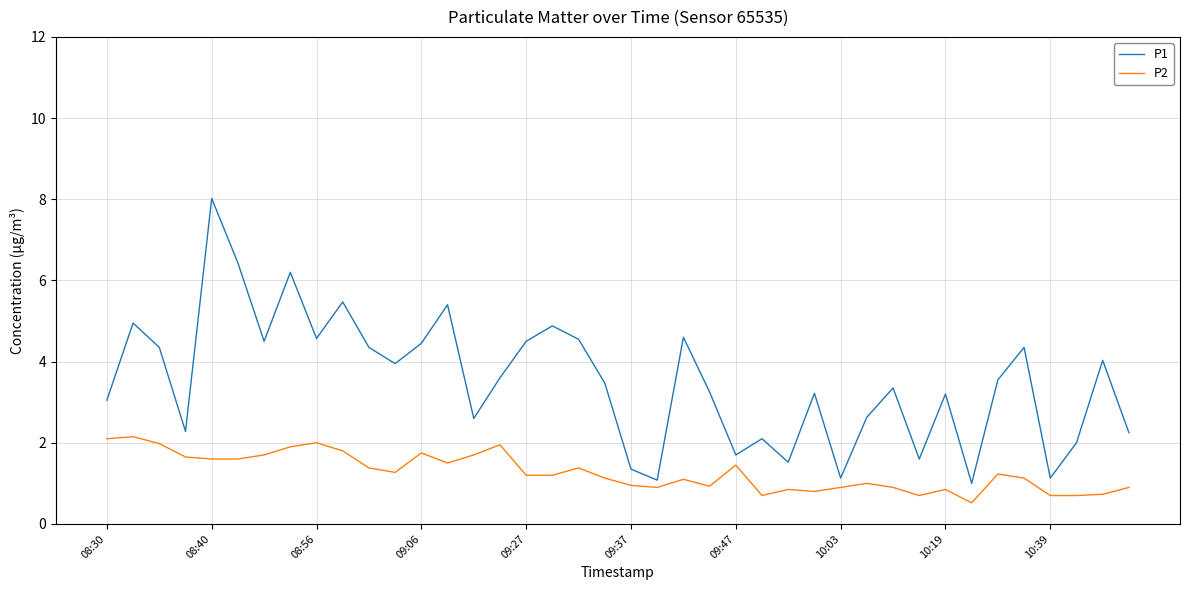

What is the maximum value shown in the chart?

8.0